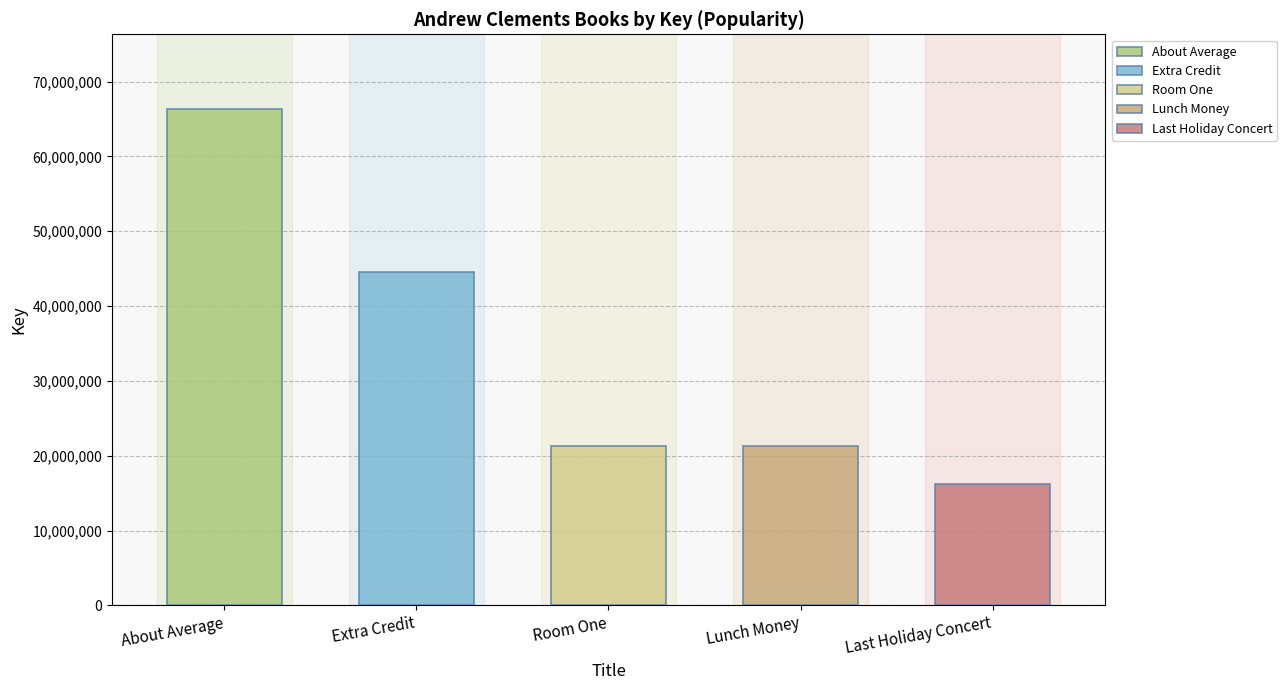

Reading left to right, transcribe all the data shown in this chart.

66368039	44494298	21304139	21302725	16221482